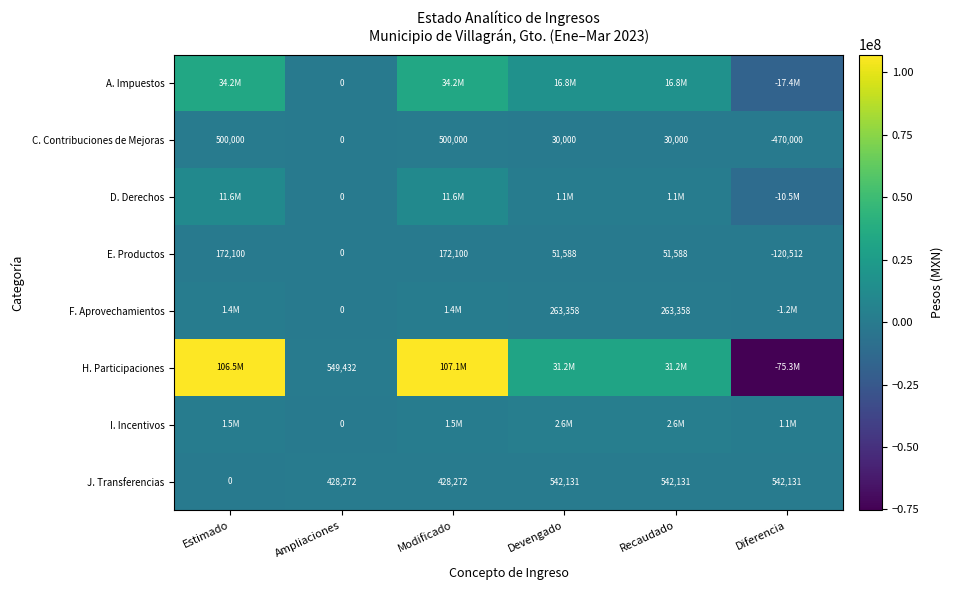

Is it true that F. Aprovechamientos equals 140197.0 at Devengado?

False